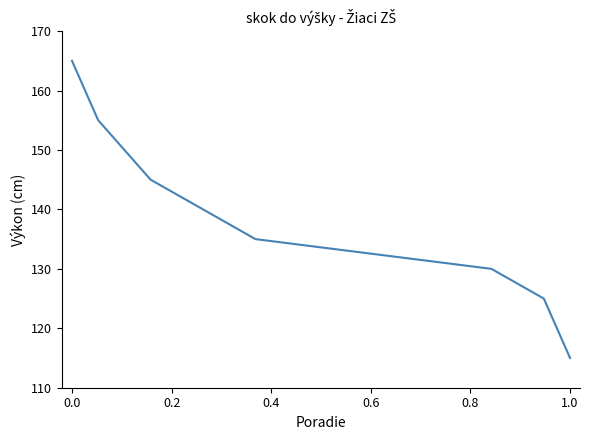

What is the label of the 3rd point from the left?

0.2